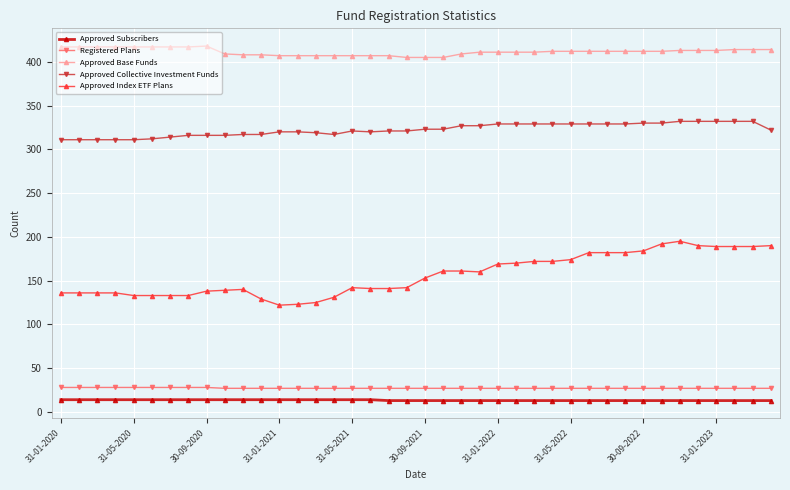

True or false: Approved Index ETF Plans has more than 2 points higher than both neighbors.

True